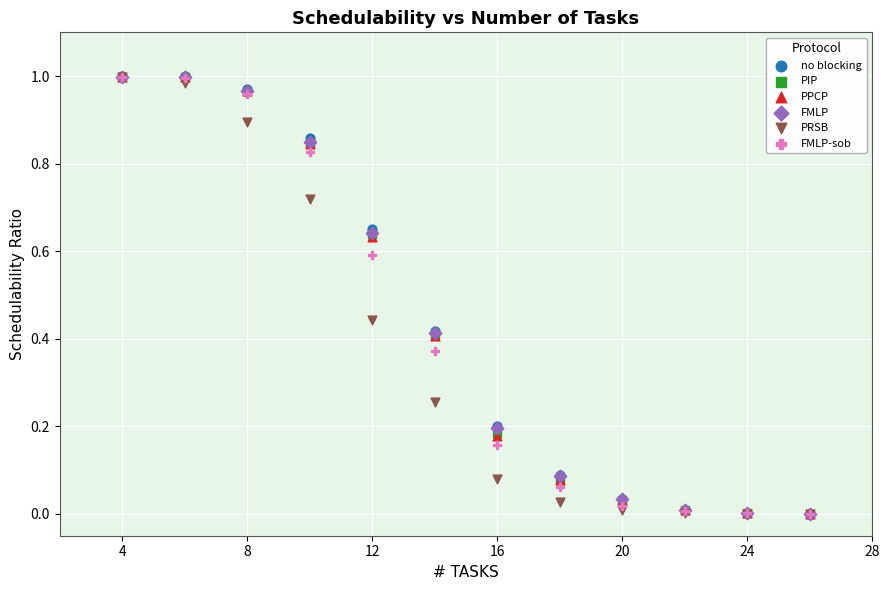

What are all the series names shown in the legend?

no blocking, PIP, PPCP, FMLP, PRSB, FMLP-sob